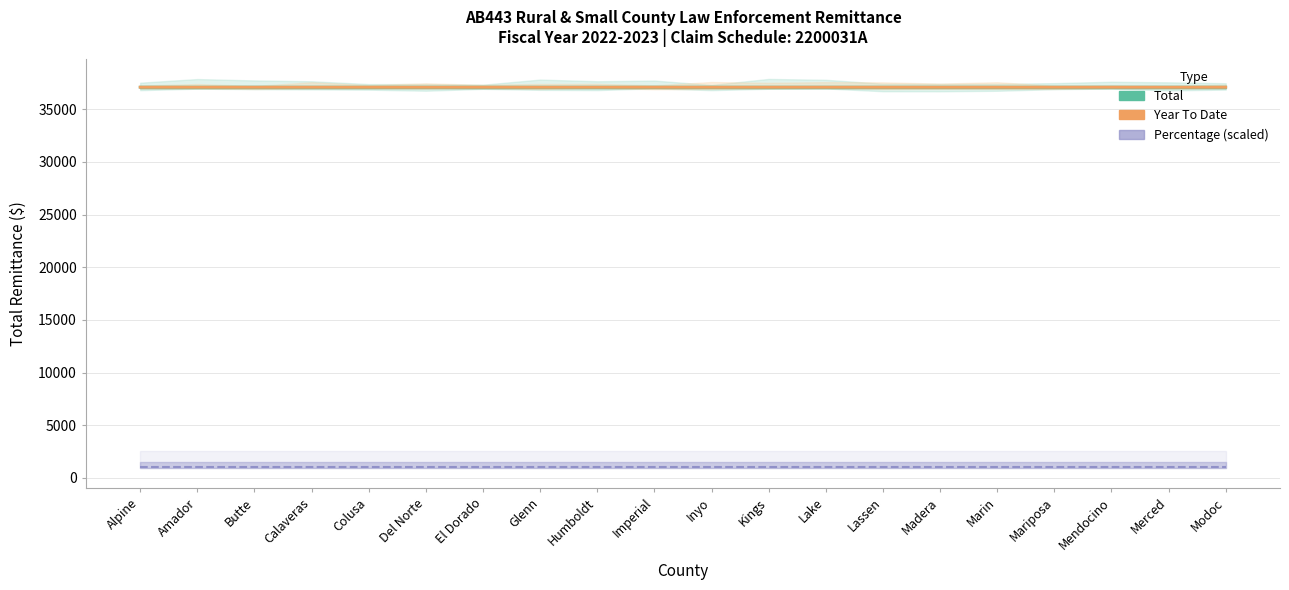

What is the sum of all Total values?

741825.9